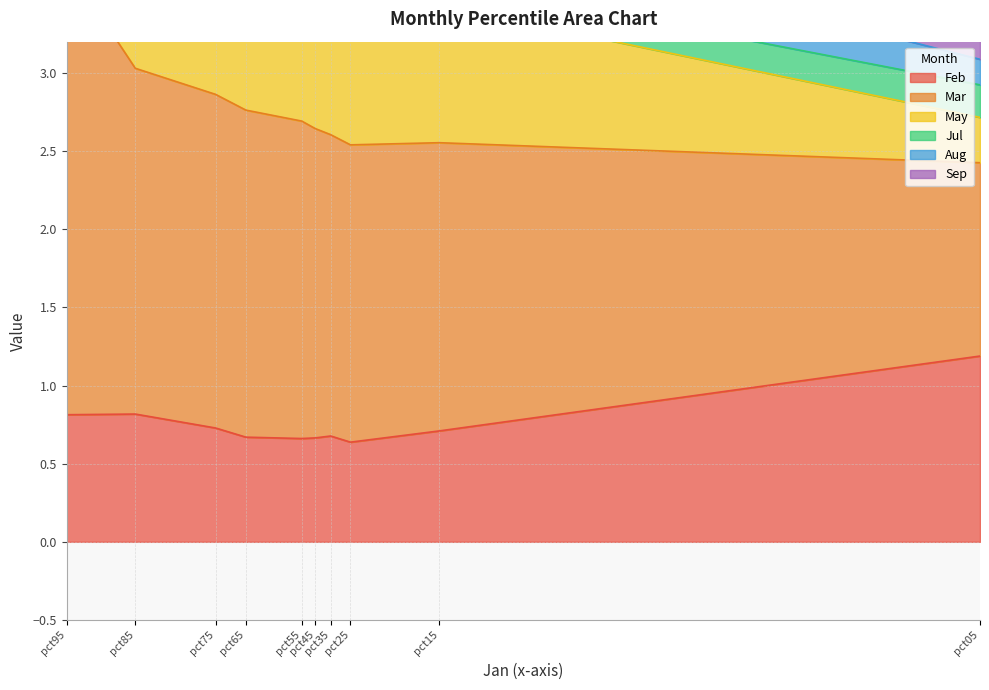

What is the total value across all series at pct15?

4.4